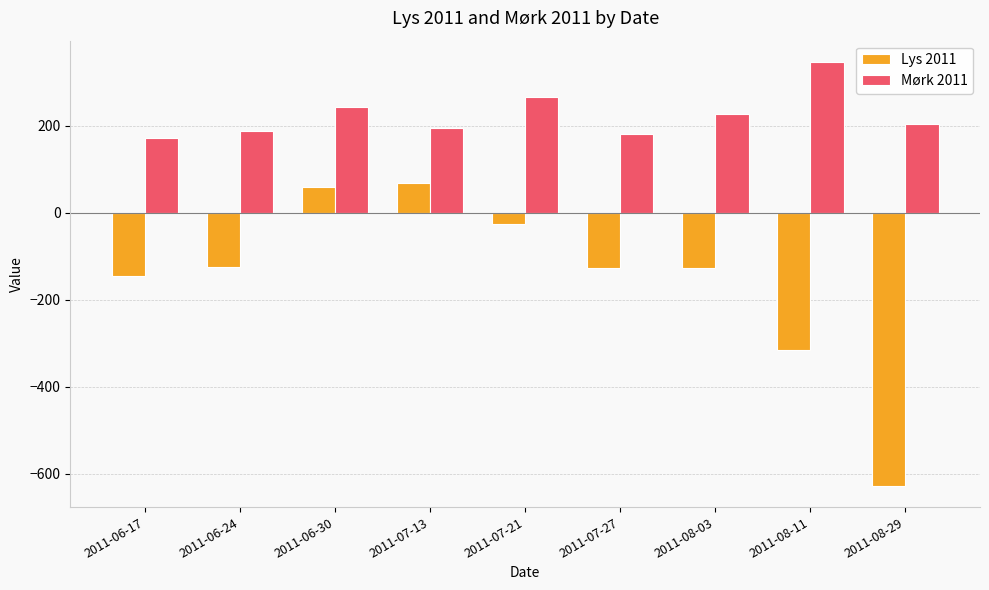

Are the bars horizontal?

No